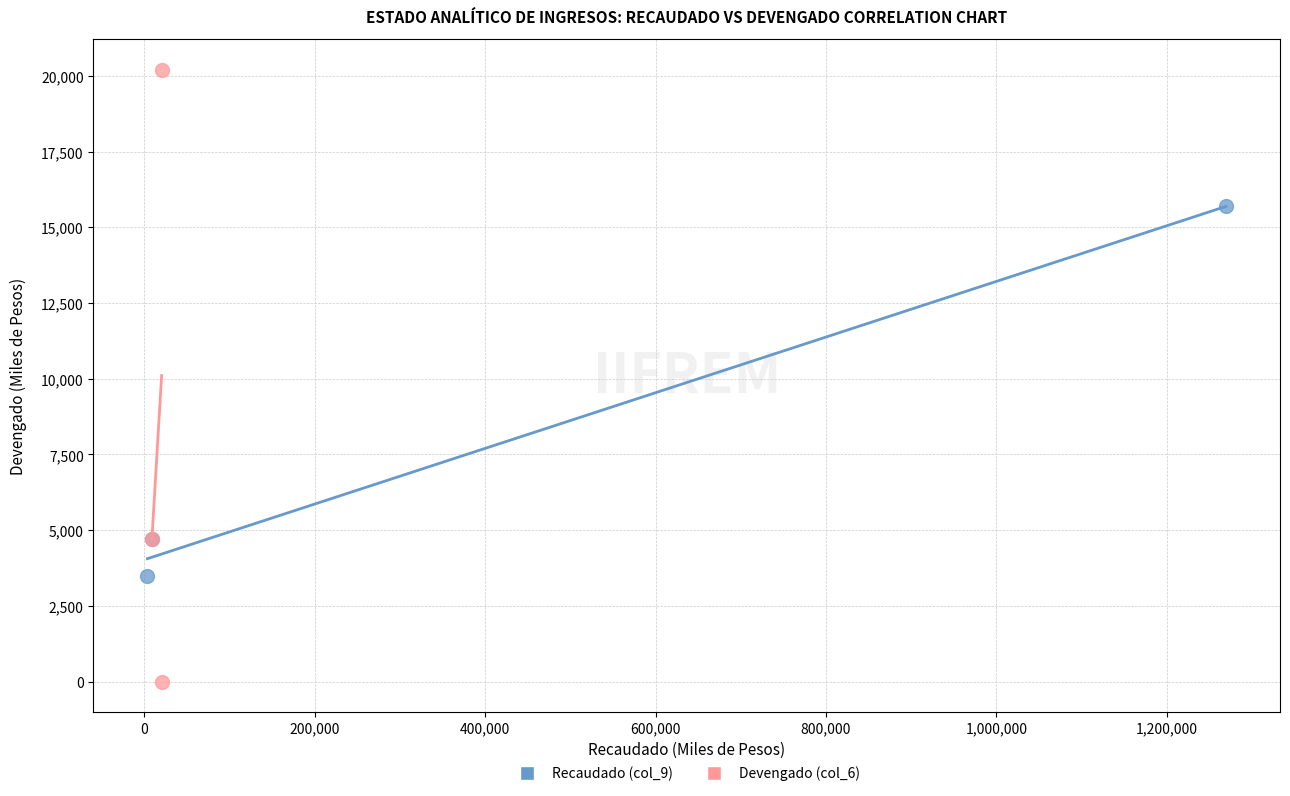

Which series reaches the maximum Y coordinate?

Devengado (col_6)